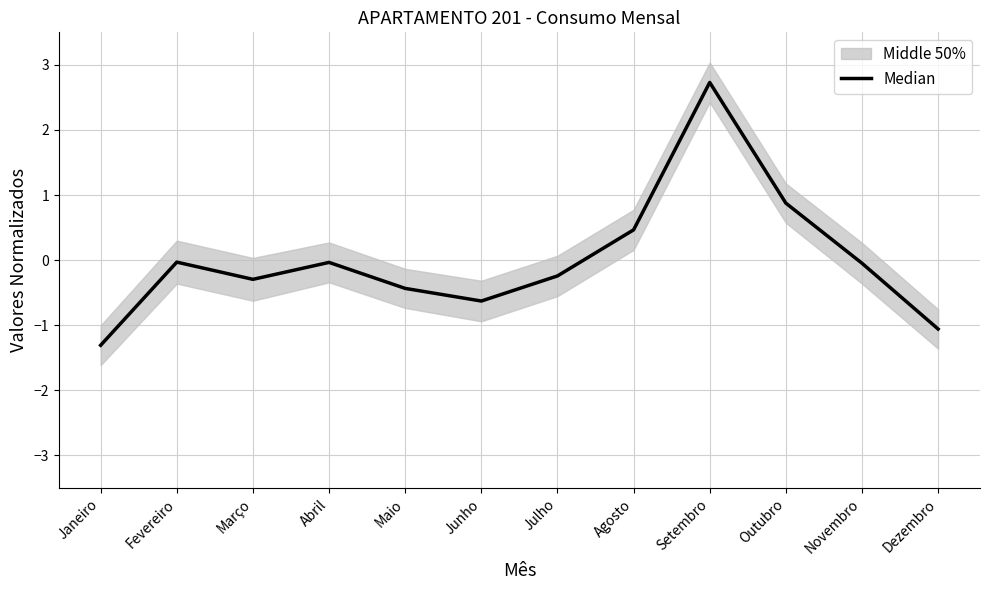

The value at Fevereiro is -0.0. True or false?

True